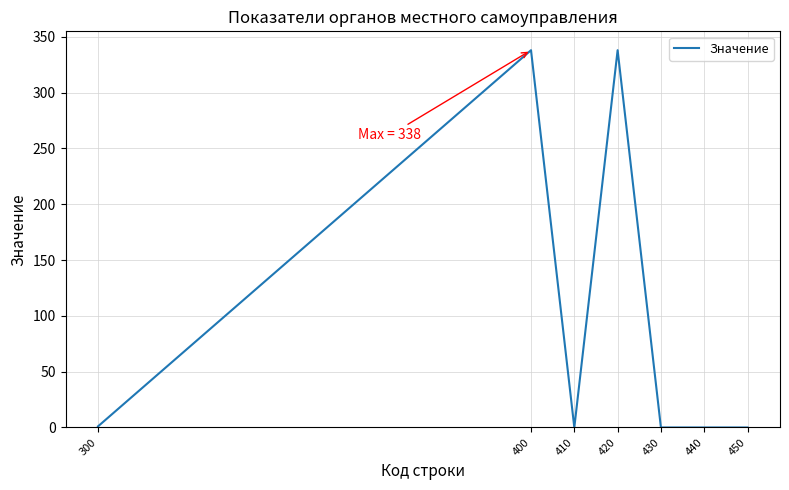

Between 450 and 400, which is larger?

400